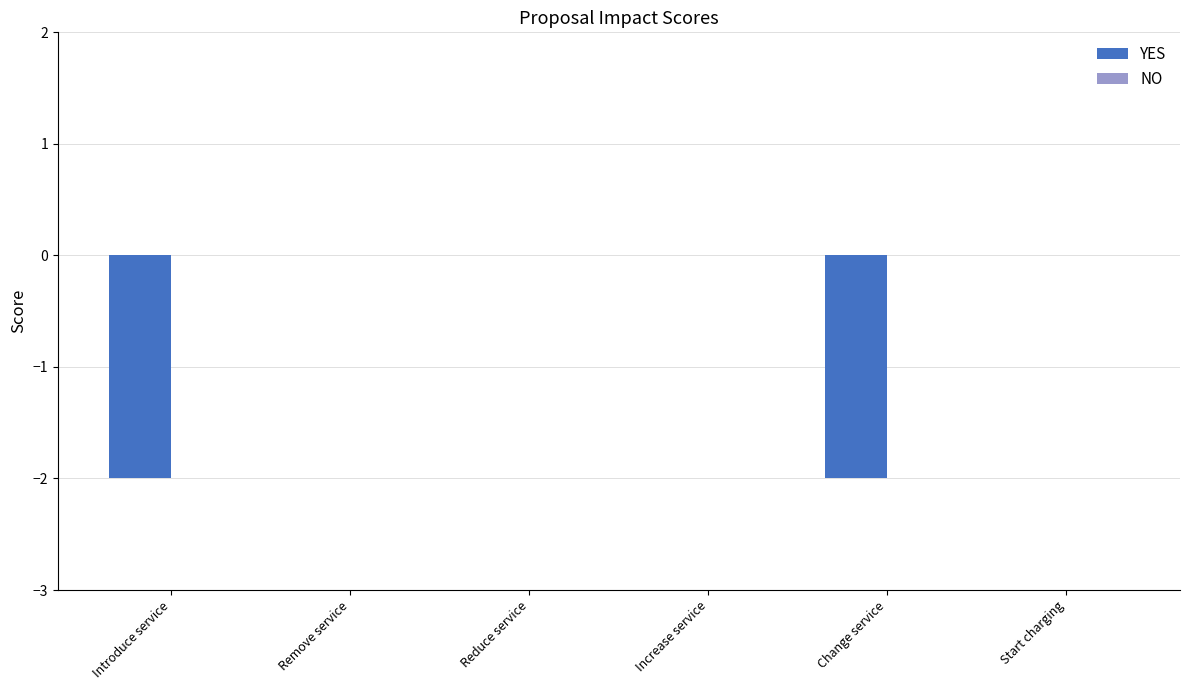

Reading left to right, what are all the values shown in this chart?

Introduce service=-2	Remove service=0	Reduce service=0	Increase service=0	Change service=-2	Start charging=0